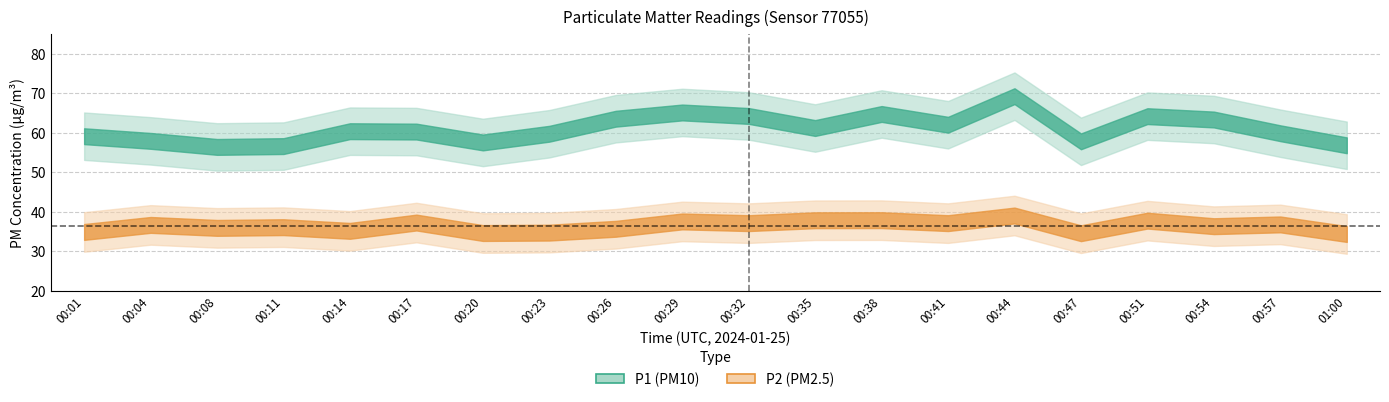

What position from the right is 00:17?

15